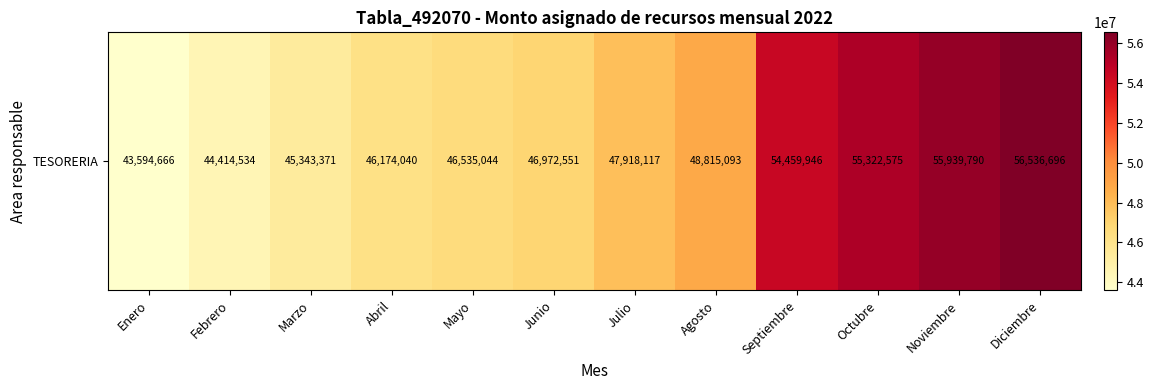

At which label is the value closest to 50065681?

Agosto